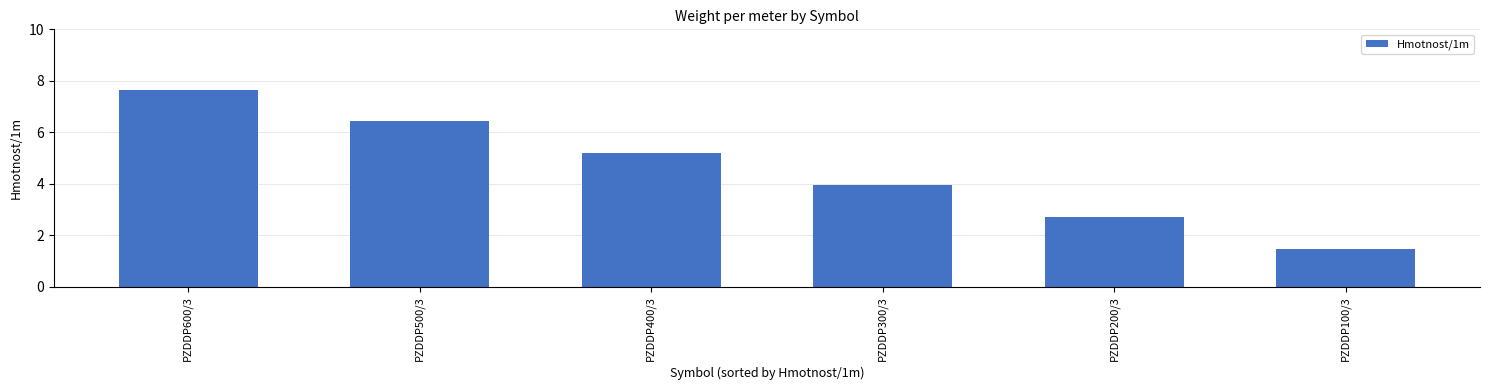

What position from the right is PZDDP200/3?

2